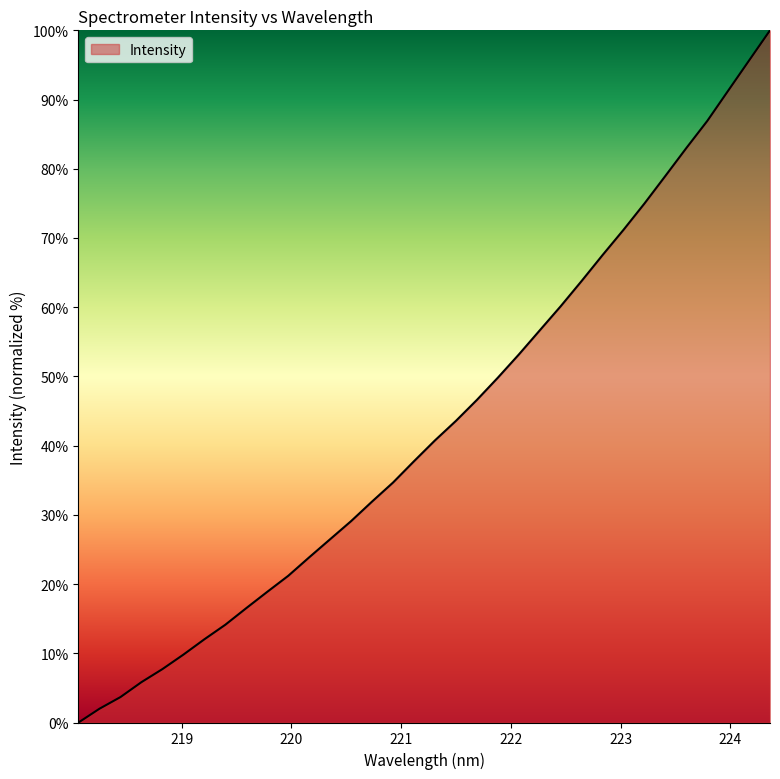

What is the greatest value displayed?

100.0